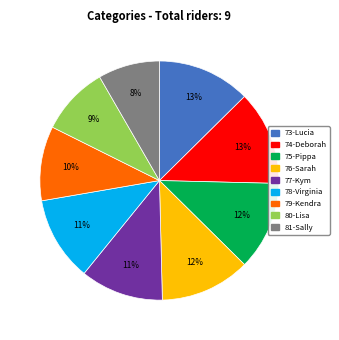

What is the smallest slice in the pie chart?

81-Sally